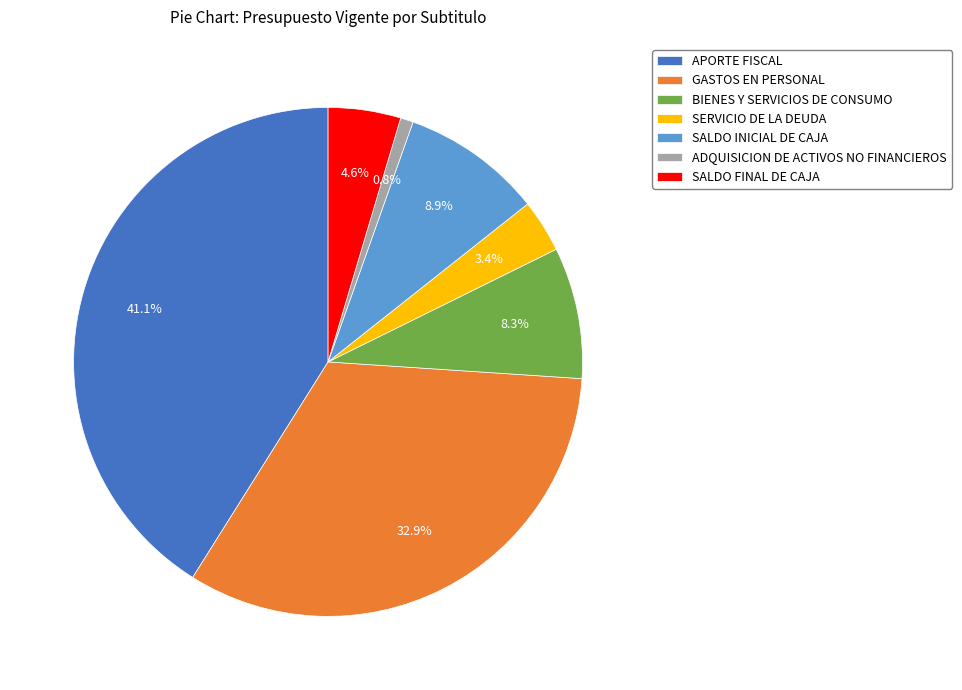

Which category has the smallest portion of the pie?

ADQUISICION DE ACTIVOS NO FINANCIEROS